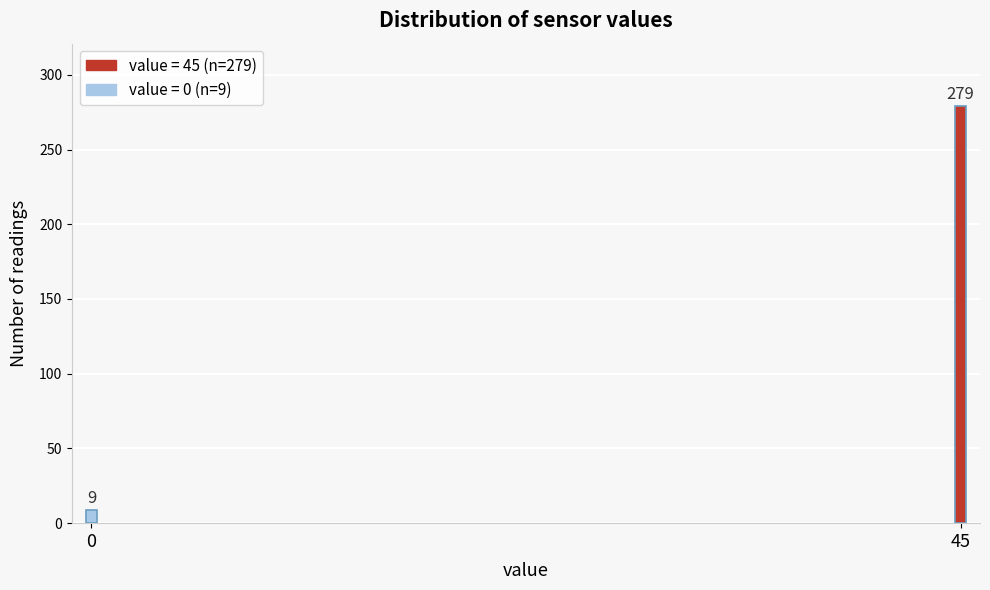

Reading left to right, list all the values displayed in this chart.

0=9	45=279